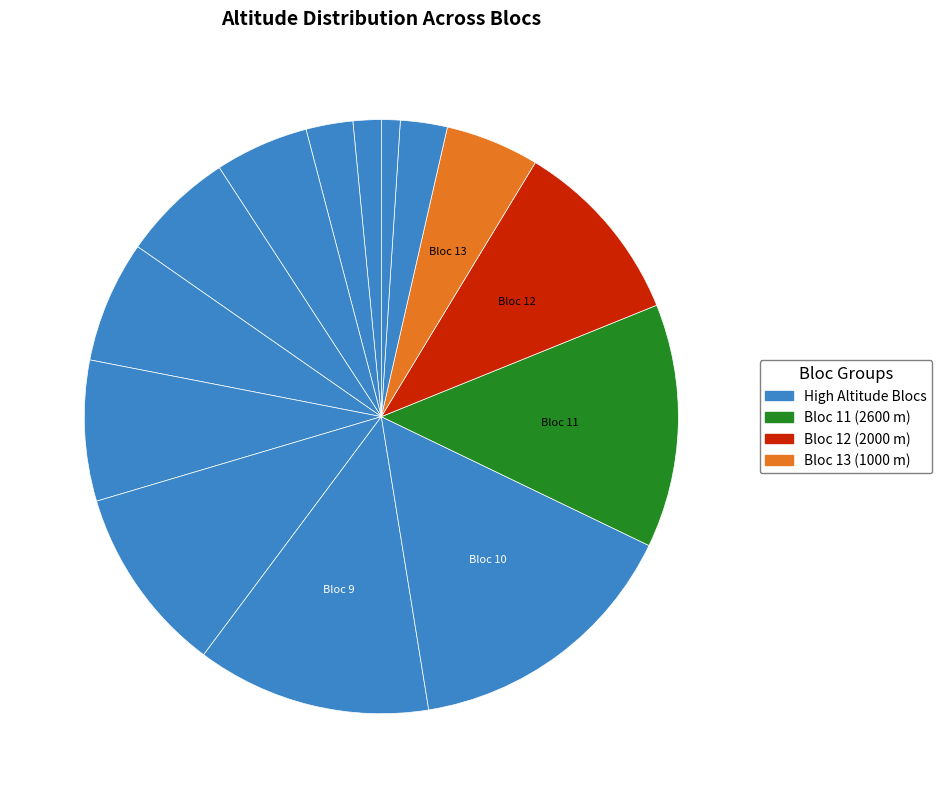

How many slices are in this pie chart?

14